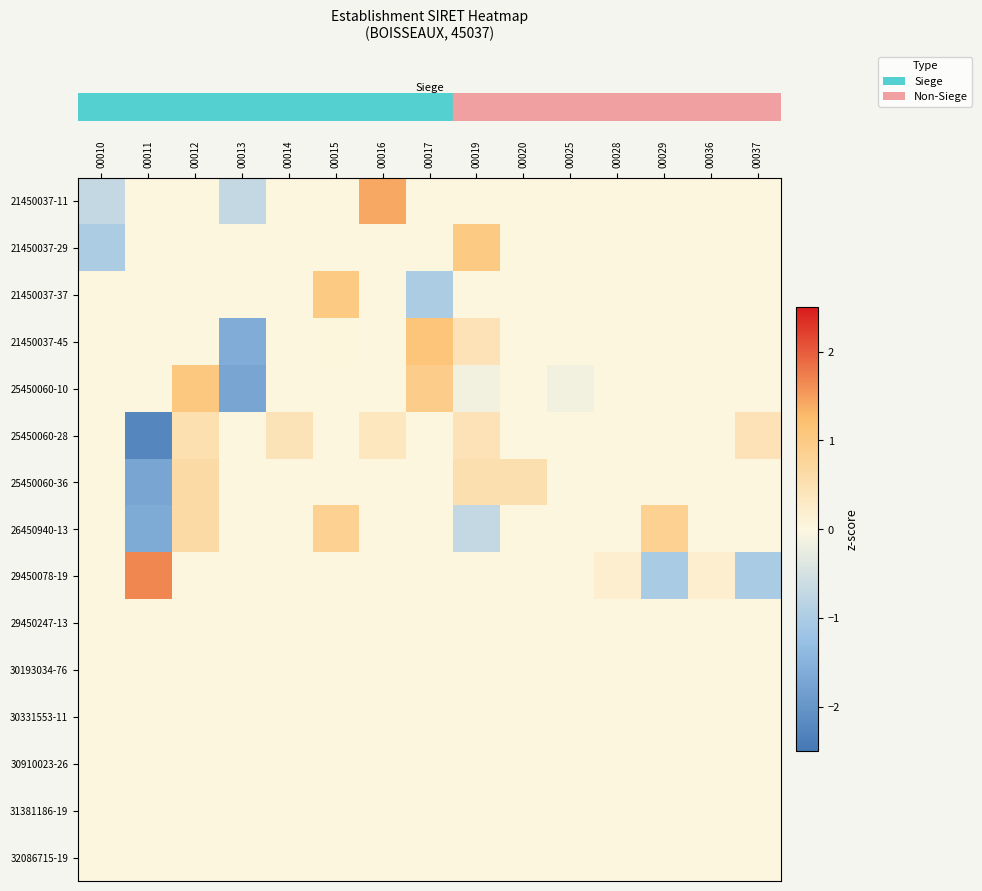

How many categories are shown in the chart?

15